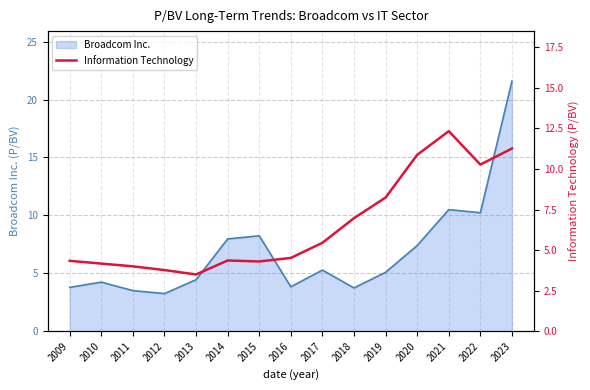

Does the chart display data point markers on the line(s)?

No